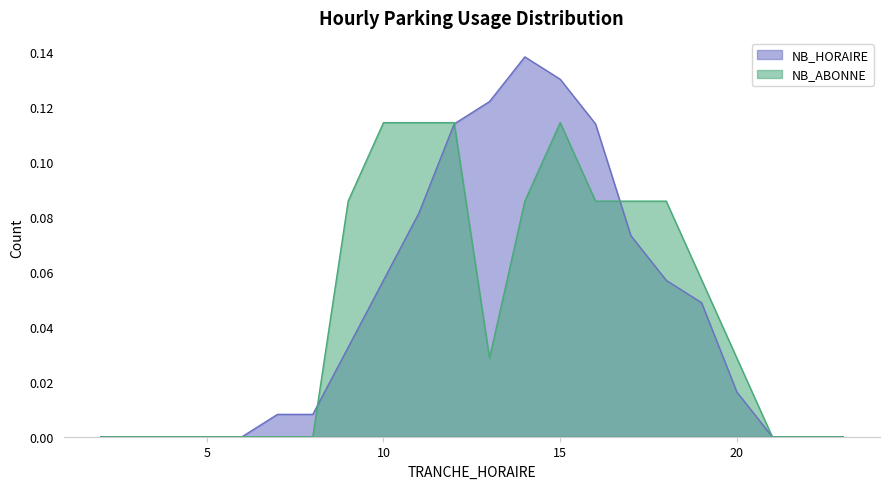

Which label corresponds to the smallest value in the chart?

2